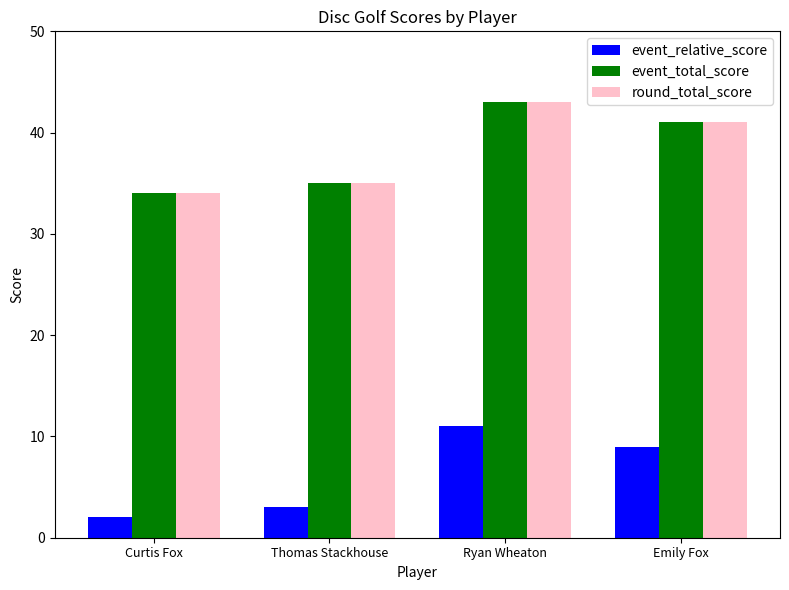

What are all the series names shown in the legend?

event_relative_score, event_total_score, round_total_score